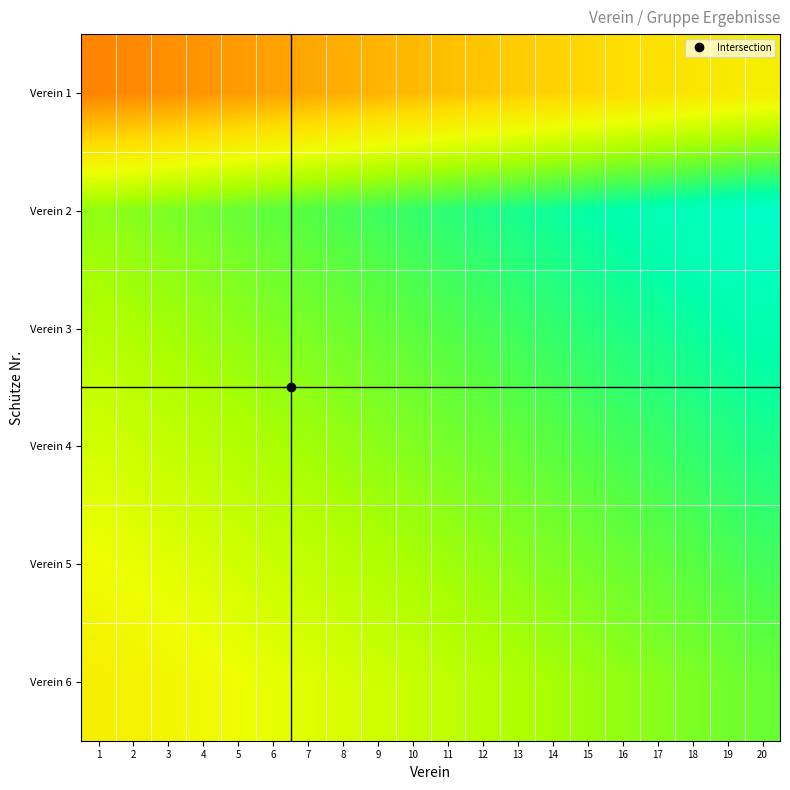

Reading left to right, transcribe all the data shown in this chart.

Verein 1: 1=0.2	2=0.3	3=0.3	4=0.3	5=0.3	6=0.3	7=0.3	8=0.3	9=0.4	10=0.4	11=0.4	12=0.4	13=0.4	14=0.4	15=0.4	16=0.4	17=0.5	18=0.5	19=0.5	20=0.5
Verein 2: 1=0.7	2=0.7	3=0.7	4=0.7	5=0.8	6=0.8	7=0.8	8=0.8	9=0.8	10=0.8	11=0.8	12=0.8	13=0.9	14=0.9	15=0.9	16=0.9	17=0.9	18=0.9	19=0.9	20=0.9
Verein 3: 1=0.7	2=0.7	3=0.7	4=0.7	5=0.7	6=0.7	7=0.7	8=0.7	9=0.8	10=0.8	11=0.8	12=0.8	13=0.8	14=0.8	15=0.8	16=0.8	17=0.9	18=0.9	19=0.9	20=0.9
Verein 4: 1=0.6	2=0.6	3=0.6	4=0.6	5=0.7	6=0.7	7=0.7	8=0.7	9=0.7	10=0.7	11=0.7	12=0.7	13=0.8	14=0.8	15=0.8	16=0.8	17=0.8	18=0.8	19=0.8	20=0.8
Verein 5: 1=0.6	2=0.6	3=0.6	4=0.6	5=0.6	6=0.6	7=0.6	8=0.6	9=0.7	10=0.7	11=0.7	12=0.7	13=0.7	14=0.7	15=0.7	16=0.7	17=0.8	18=0.8	19=0.8	20=0.8
Verein 6: 1=0.5	2=0.5	3=0.5	4=0.5	5=0.6	6=0.6	7=0.6	8=0.6	9=0.6	10=0.6	11=0.6	12=0.6	13=0.7	14=0.7	15=0.7	16=0.7	17=0.7	18=0.7	19=0.7	20=0.8